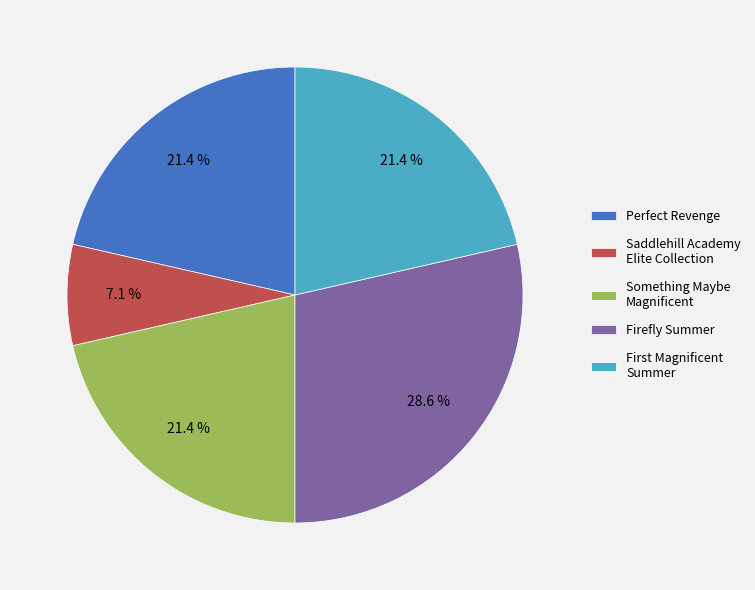

Count the number of slices in the pie.

5